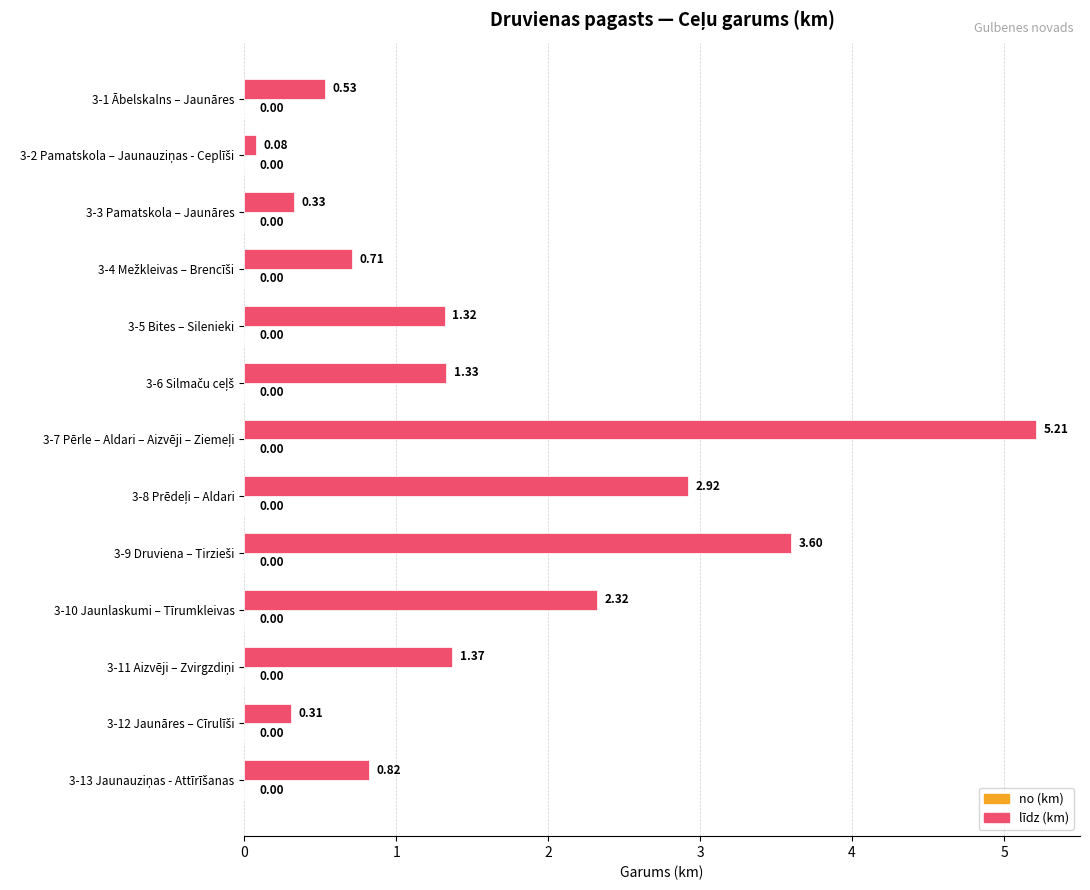

What is the difference between the maximum and minimum values?

5.1